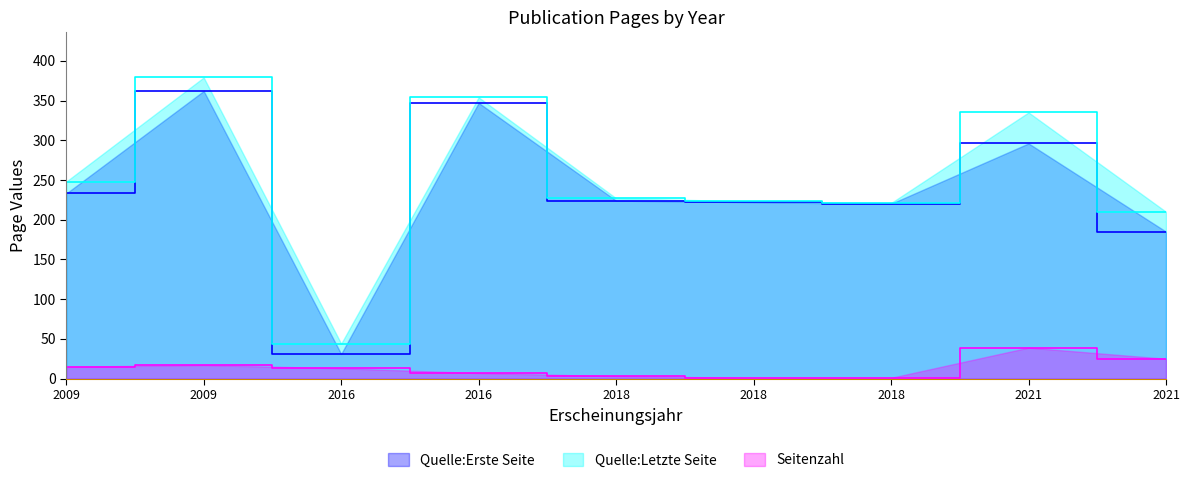

The Seitenzahl series shows 1 at 2018. True or false?

False